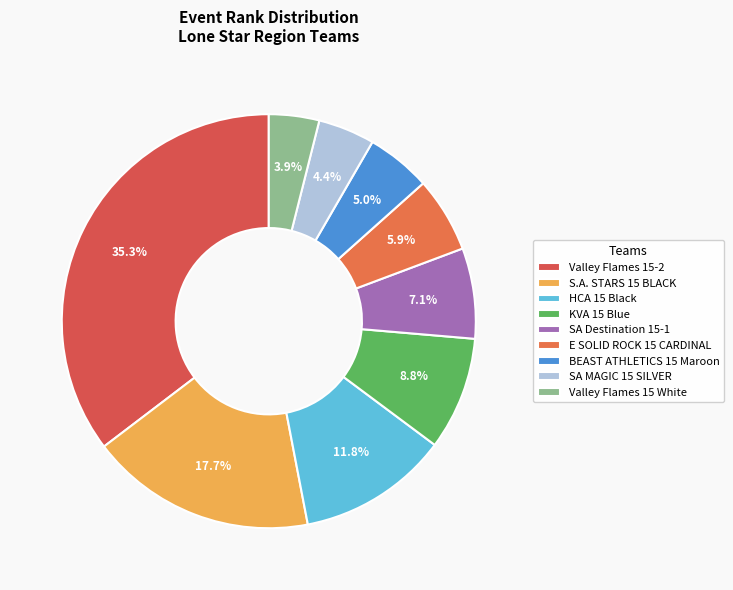

To the nearest percent, what percentage of the pie is HCA 15 Black?

12%